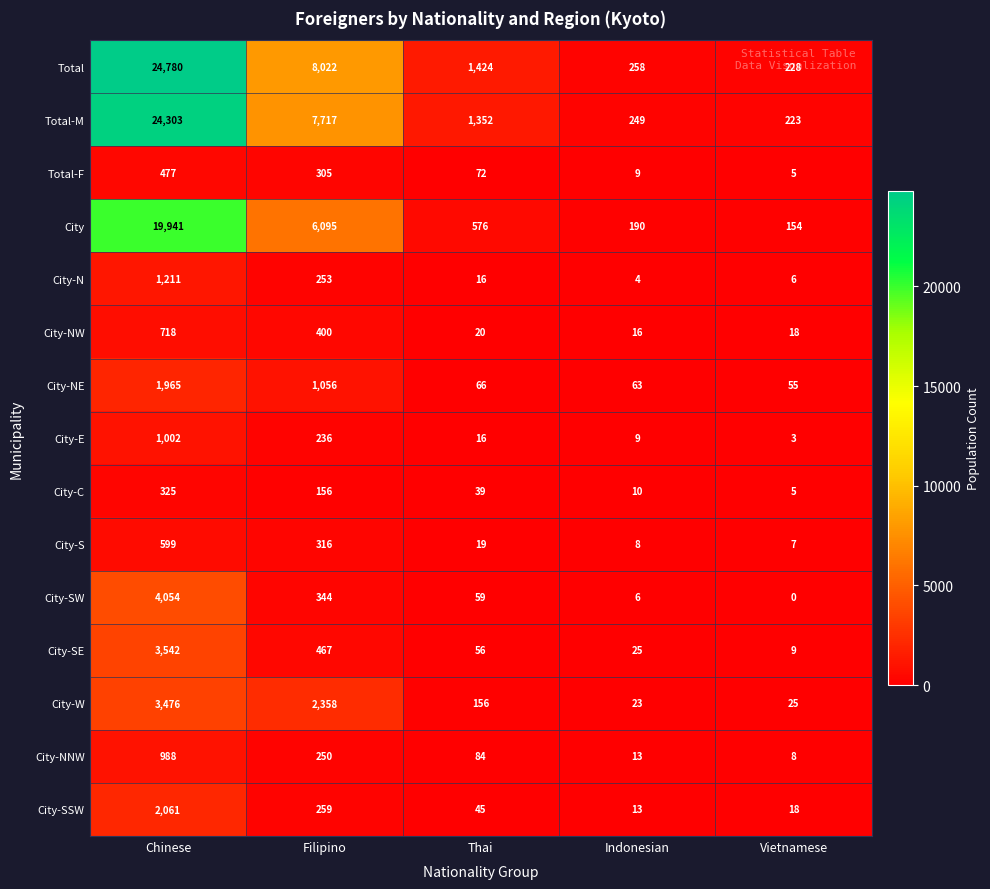

What is the total value across all series at Thai?

4000